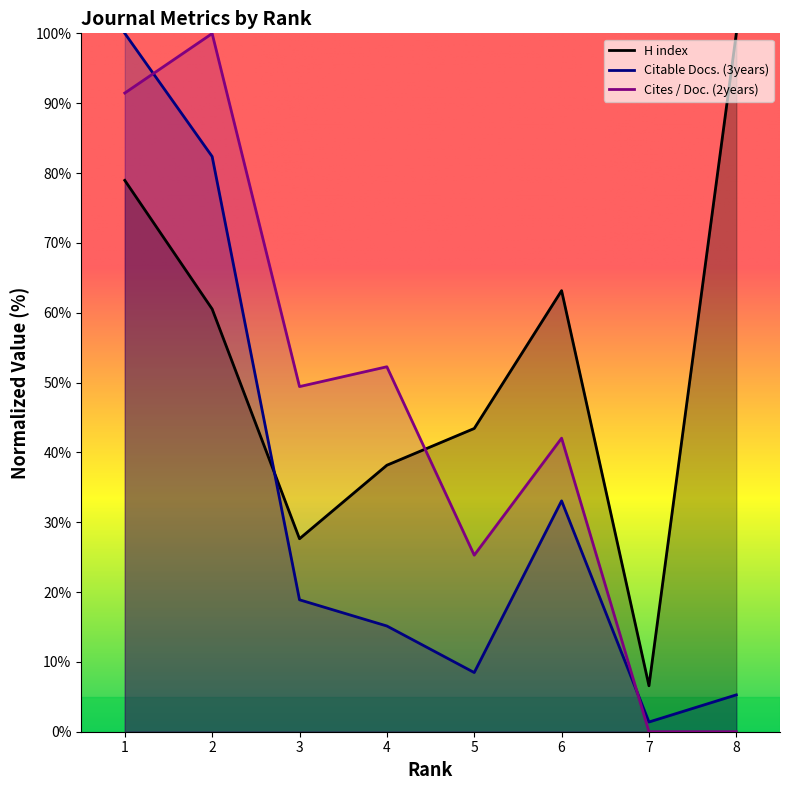

What is the difference between the Citable Docs. (3years) values at 5 and 2?

73.9